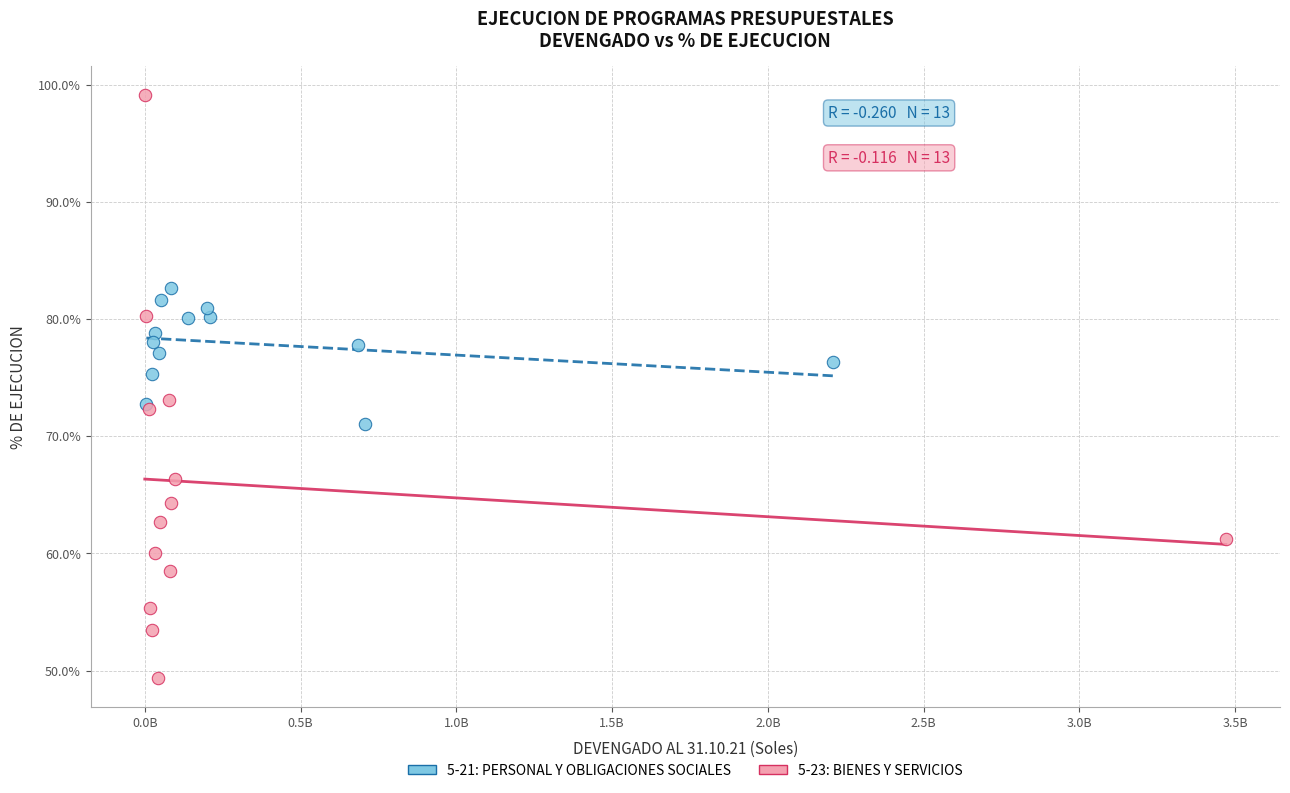

What are all the series names shown in the legend?

5-21: PERSONAL Y OBLIGACIONES SOCIALES, 5-23: BIENES Y SERVICIOS